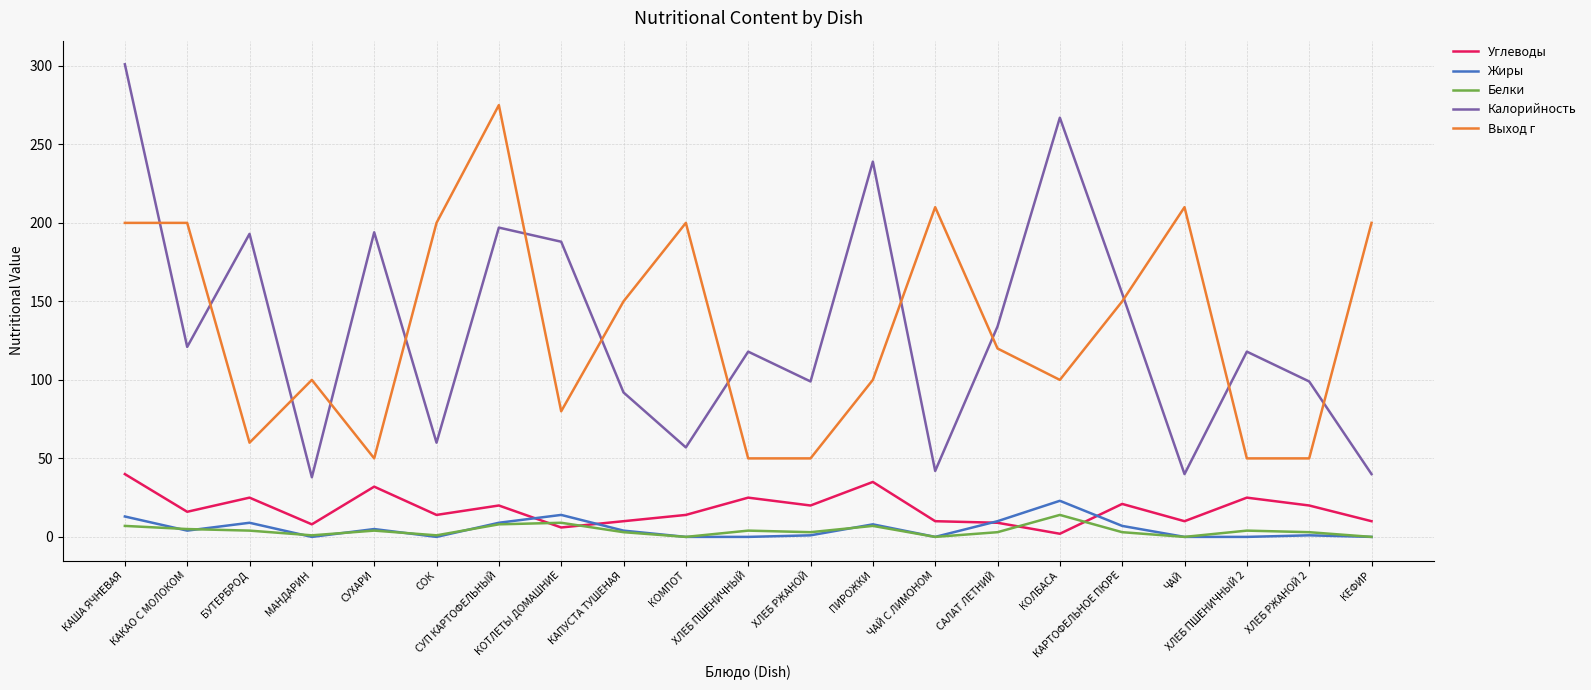

The Выход г series shows 105 at КОТЛЕТЫ ДОМАШНИЕ. True or false?

False